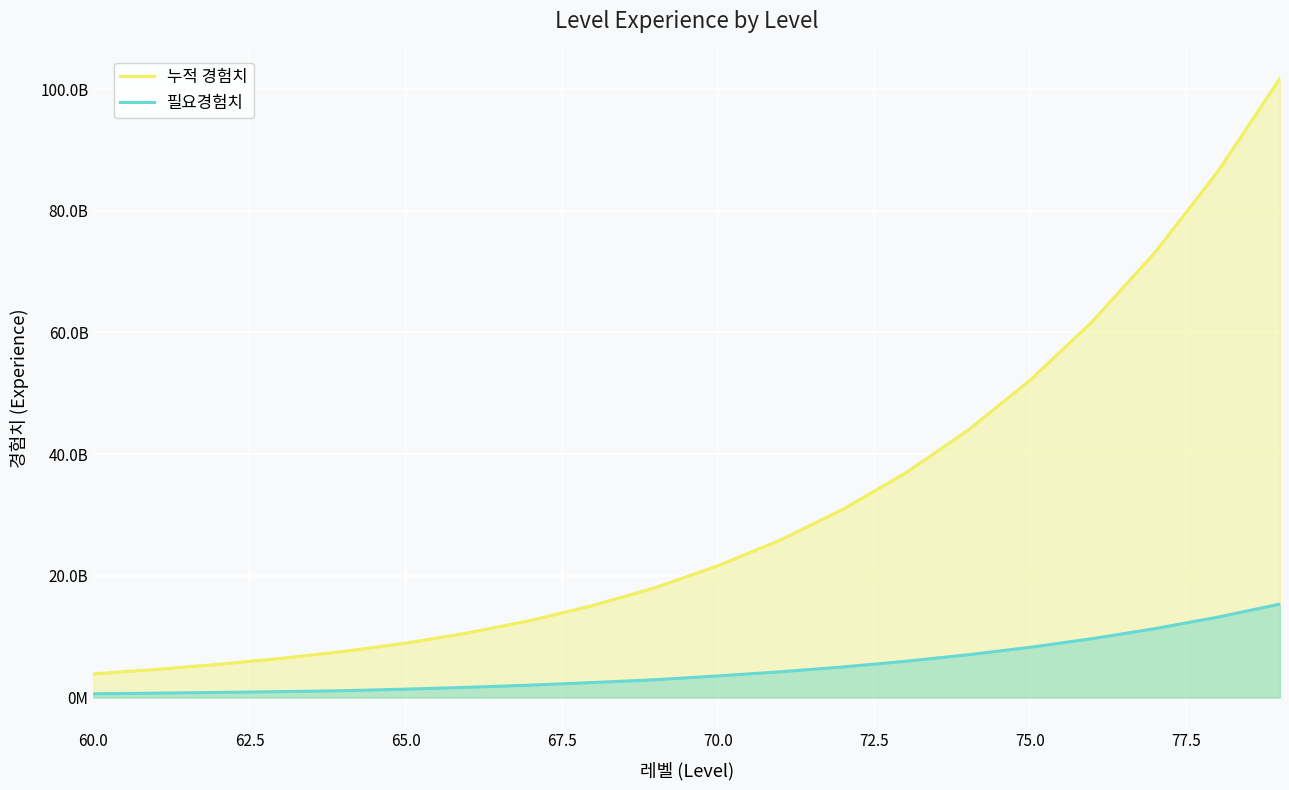

The 필요경험치 series shows 2836060724 at 77.5. True or false?

False